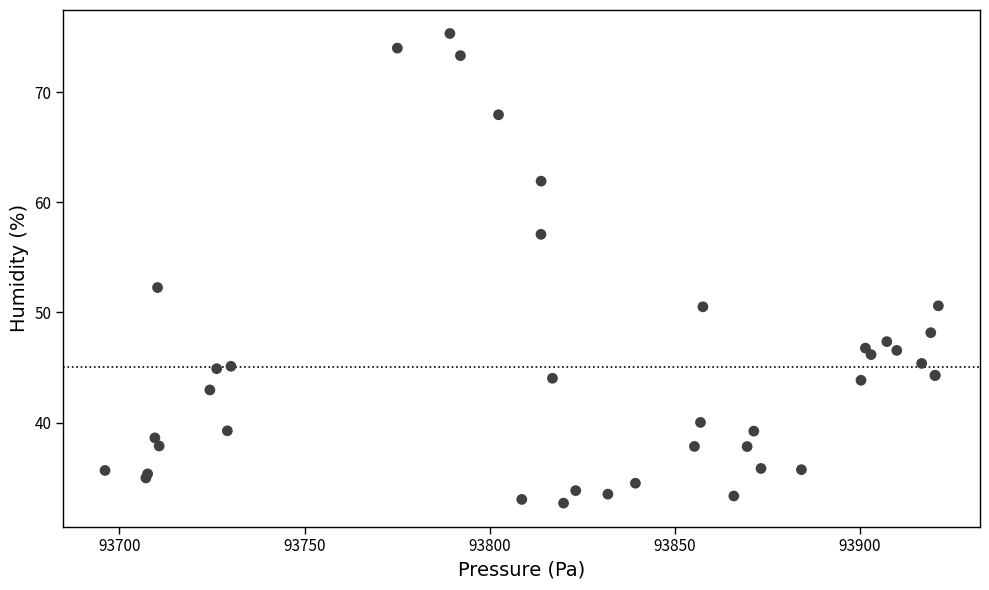

What Y value in the scatter plot is closest to 54?

52.3